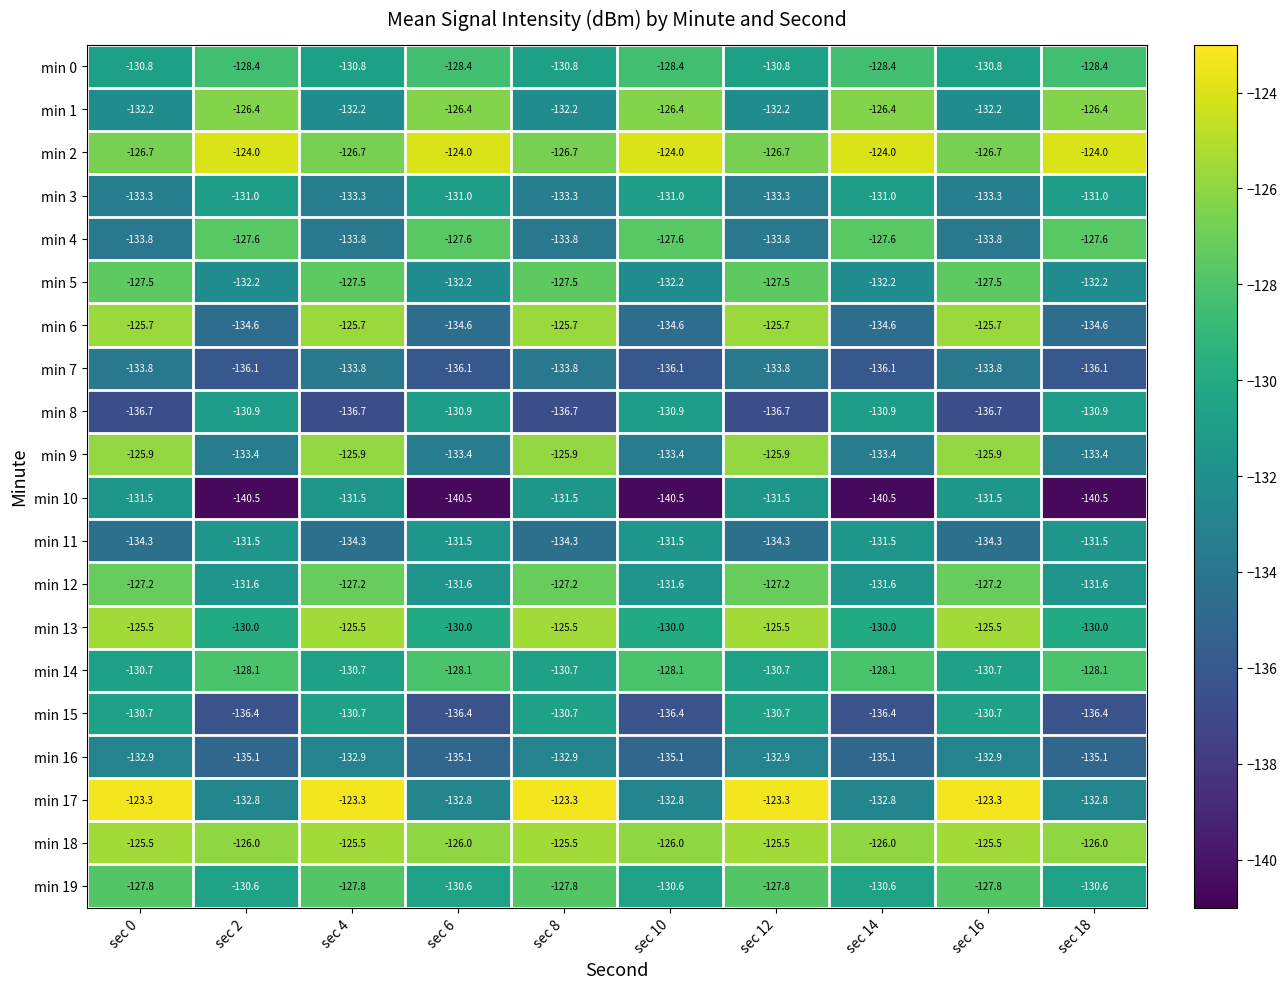

Is it true that min 7 equals -136.1 at sec 2?

True